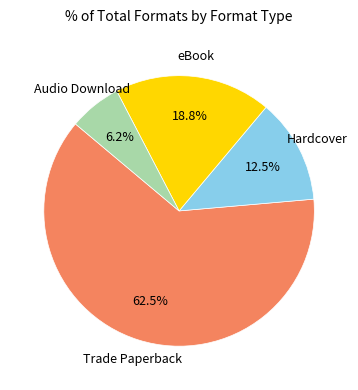

Is there any slice that represents more than half of the pie?

Yes